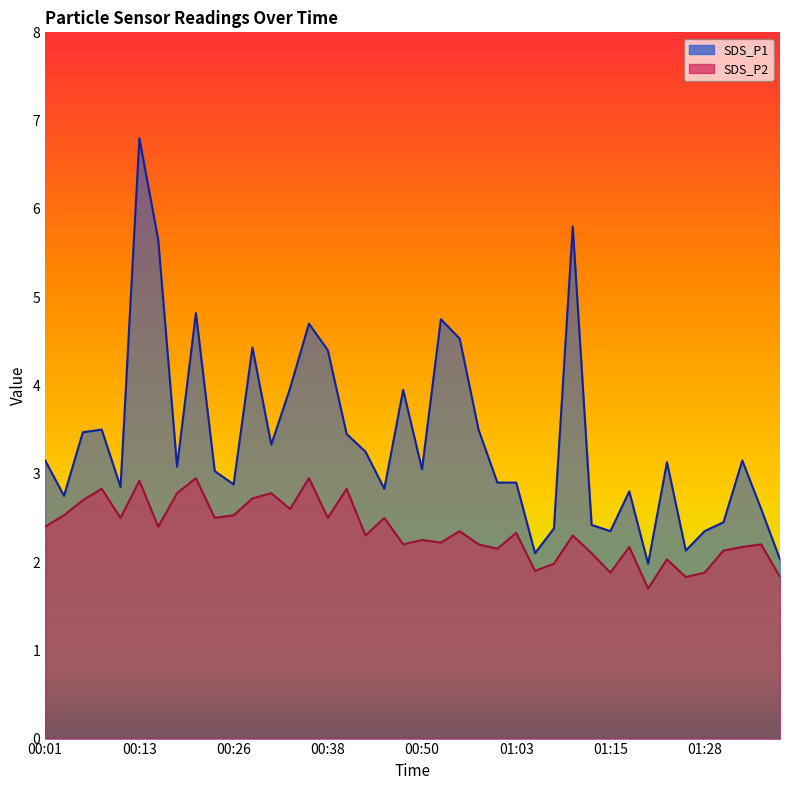

What position from the right is 00:36?

26